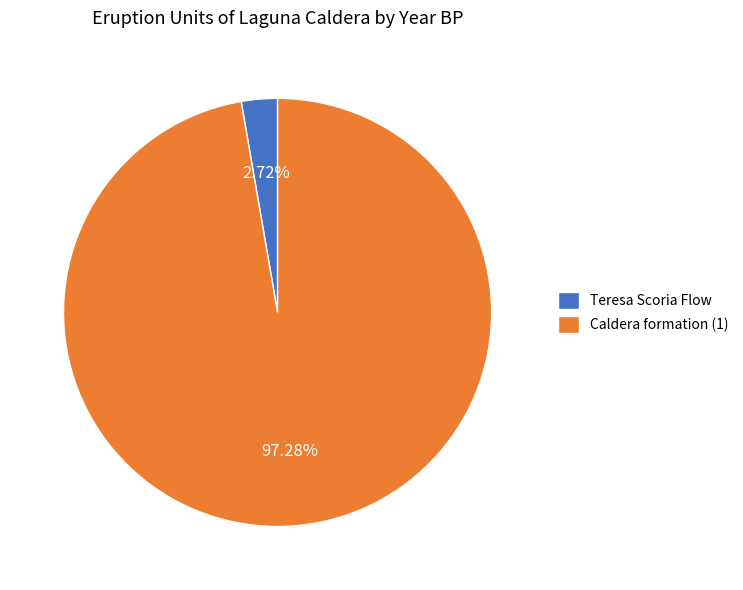

What is the majority slice?

Caldera formation (1)